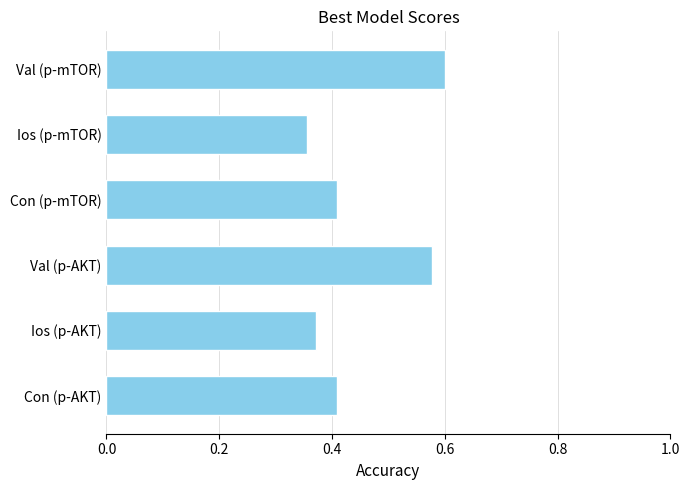

Is it true that the value at Ios (p-mTOR) is 0.2?

False